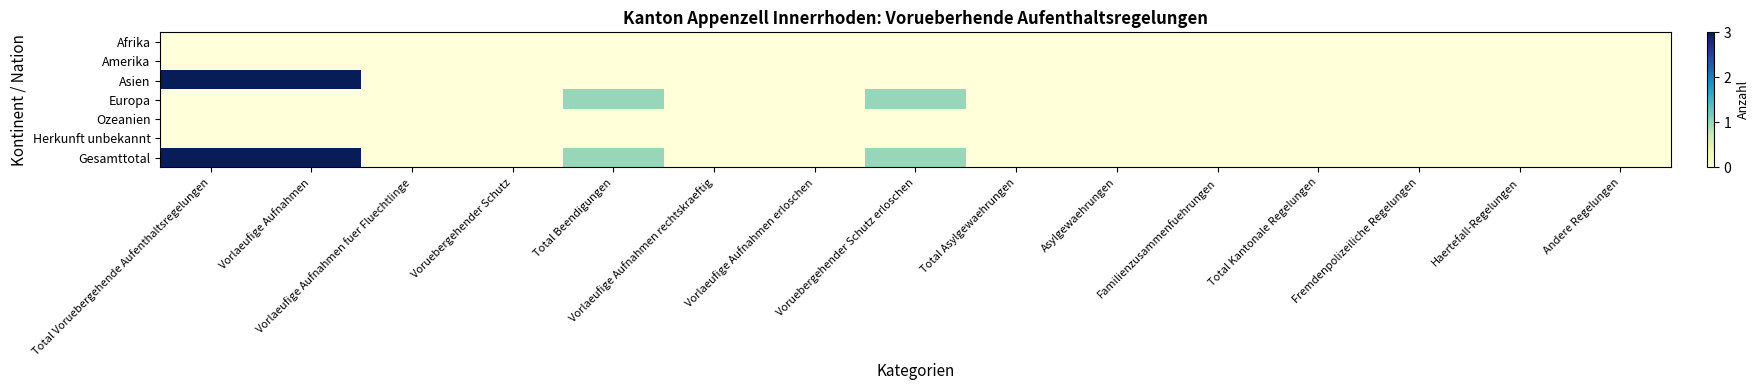

Between Vorlaeufige Aufnahmen rechtskraeftig and Vorlaeufige Aufnahmen fuer Fluechtlinge, which is larger?

Vorlaeufige Aufnahmen rechtskraeftig